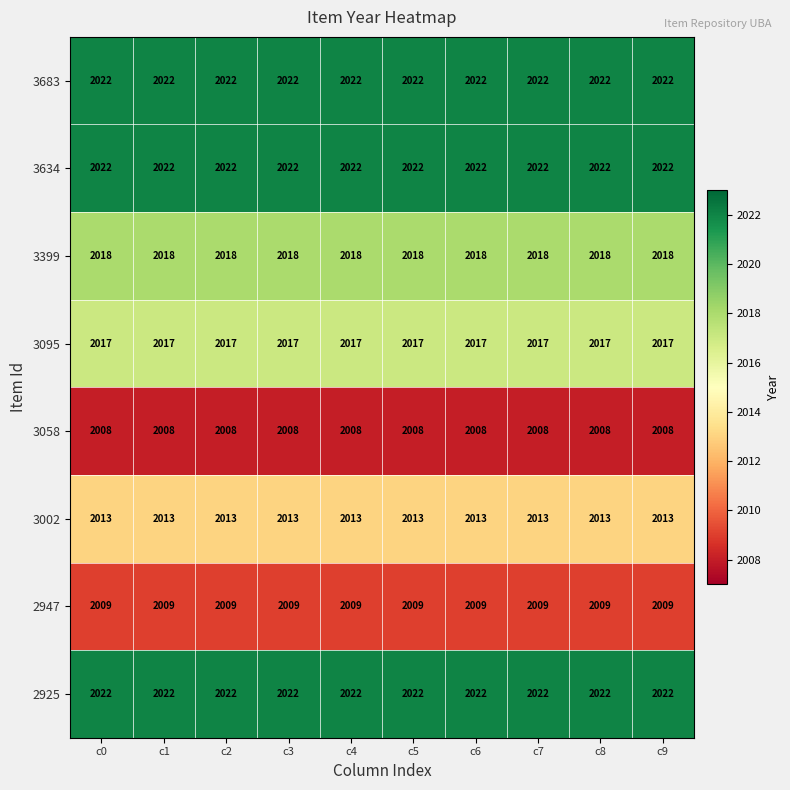

What is the difference between the highest and lowest values at c0?

14